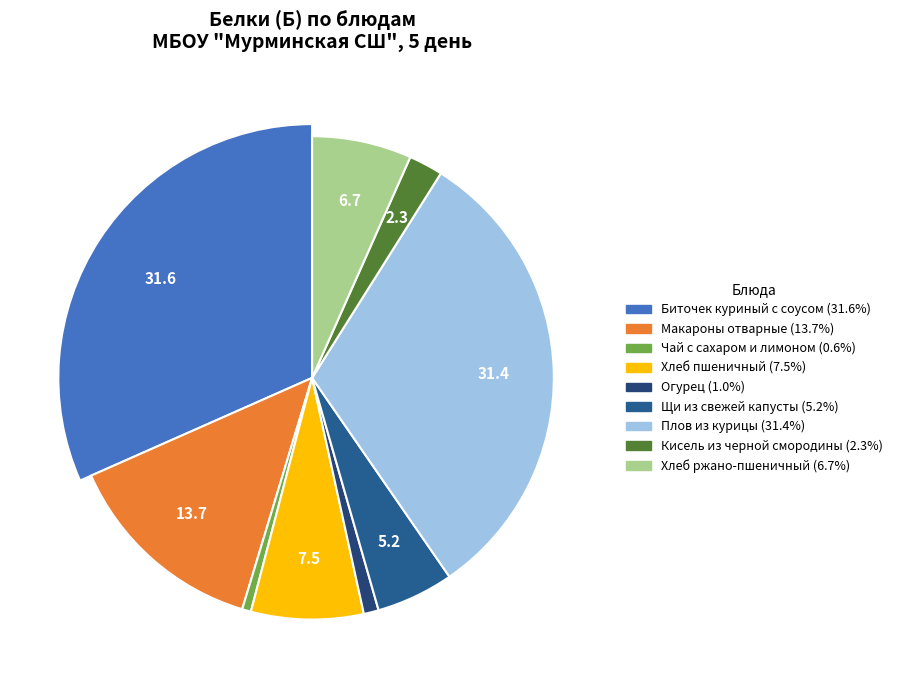

Between Щи из свежей капусты and Кисель из черной смородины, which is larger?

Щи из свежей капусты